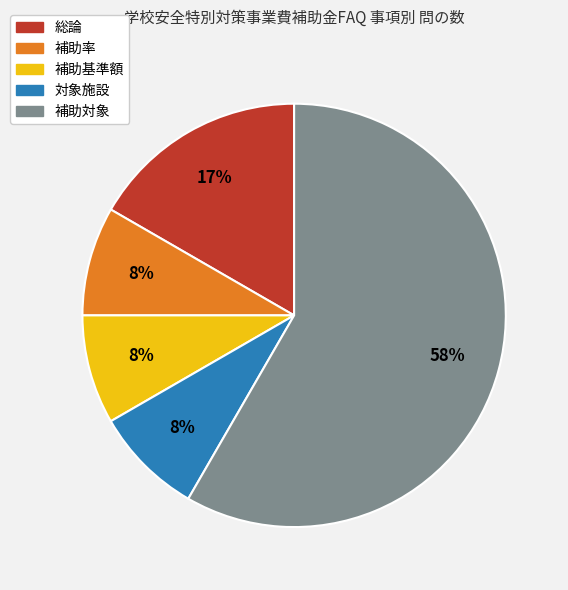

Which has a higher value, 補助基準額 or 総論?

総論